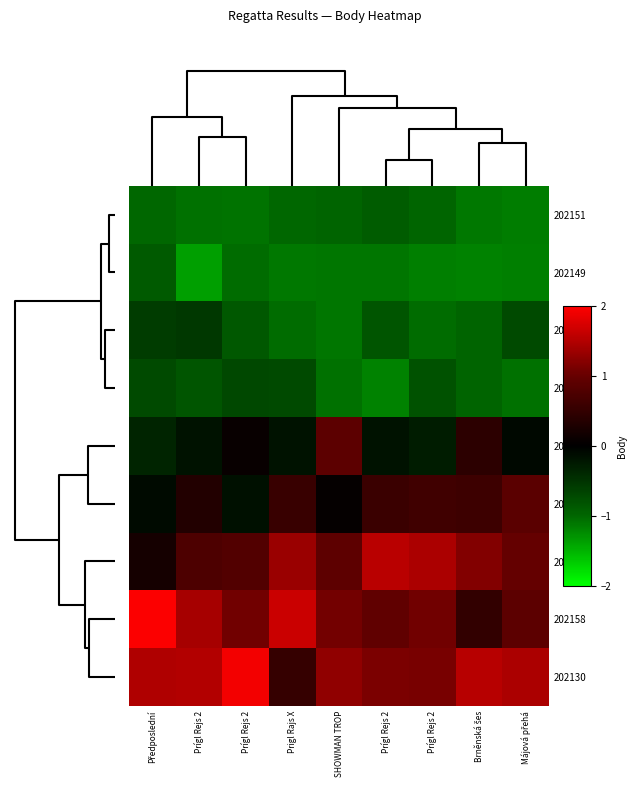

Reading left to right, what are all the values shown in this chart?

202151: Předposlední=-1.0	Prígl Rejs 2=-1.1	Prígl Rejs 2=-1.1	Prigl Rajs X=-1.0	SHOWMAN TROP=-1.0	Prígl Rejs 2=-0.9	Prígl Rejs 2=-1.0	Brněnská šes=-1.1	Májová přehá=-1.2
202149: Předposlední=-0.9	Prígl Rejs 2=-1.4	Prígl Rejs 2=-1.0	Prigl Rajs X=-1.1	SHOWMAN TROP=-1.1	Prígl Rejs 2=-1.1	Prígl Rejs 2=-1.2	Brněnská šes=-1.2	Májová přehá=-1.2
202165: Předposlední=-0.6	Prígl Rejs 2=-0.6	Prígl Rejs 2=-0.9	Prigl Rajs X=-1.0	SHOWMAN TROP=-1.1	Prígl Rejs 2=-0.8	Prígl Rejs 2=-1.0	Brněnská šes=-1.0	Májová přehá=-0.7
202178: Předposlední=-0.7	Prígl Rejs 2=-0.8	Prígl Rejs 2=-0.7	Prigl Rajs X=-0.7	SHOWMAN TROP=-1.1	Prígl Rejs 2=-1.2	Prígl Rejs 2=-0.8	Brněnská šes=-1.0	Májová přehá=-1.1
202126: Předposlední=-0.3	Prígl Rejs 2=-0.2	Prígl Rejs 2=0.1	Prigl Rajs X=-0.2	SHOWMAN TROP=0.9	Prígl Rejs 2=-0.2	Prígl Rejs 2=-0.3	Brněnská šes=0.4	Májová přehá=-0.1
202112: Předposlední=-0.1	Prígl Rejs 2=0.3	Prígl Rejs 2=-0.2	Prigl Rajs X=0.6	SHOWMAN TROP=0.1	Prígl Rejs 2=0.6	Prígl Rejs 2=0.6	Brněnská šes=0.6	Májová přehá=0.9
202142: Předposlední=0.2	Prígl Rejs 2=0.8	Prígl Rejs 2=0.8	Prigl Rajs X=1.3	SHOWMAN TROP=0.9	Prígl Rejs 2=1.5	Prígl Rejs 2=1.4	Brněnská šes=1.2	Májová přehá=1.0
202158: Předposlední=2.0	Prígl Rejs 2=1.4	Prígl Rejs 2=1.1	Prigl Rajs X=1.7	SHOWMAN TROP=1.1	Prígl Rejs 2=0.9	Prígl Rejs 2=1.1	Brněnská šes=0.5	Májová přehá=0.9
202130: Předposlední=1.5	Prígl Rejs 2=1.5	Prígl Rejs 2=1.9	Prigl Rajs X=0.5	SHOWMAN TROP=1.3	Prígl Rejs 2=1.1	Prígl Rejs 2=1.1	Brněnská šes=1.5	Májová přehá=1.4